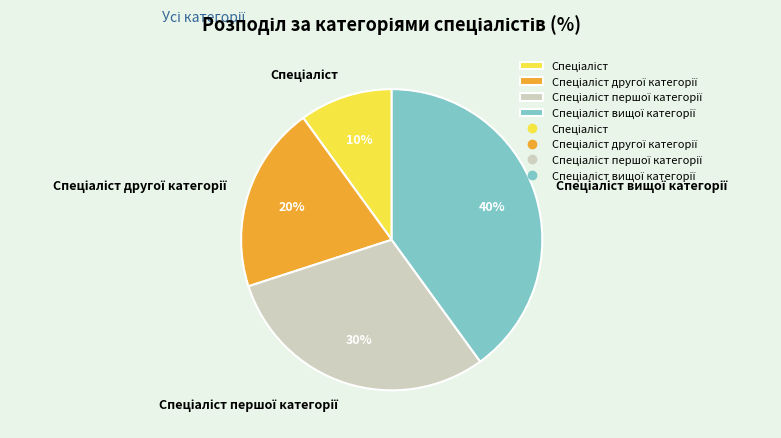

Is there a majority slice in this chart?

No